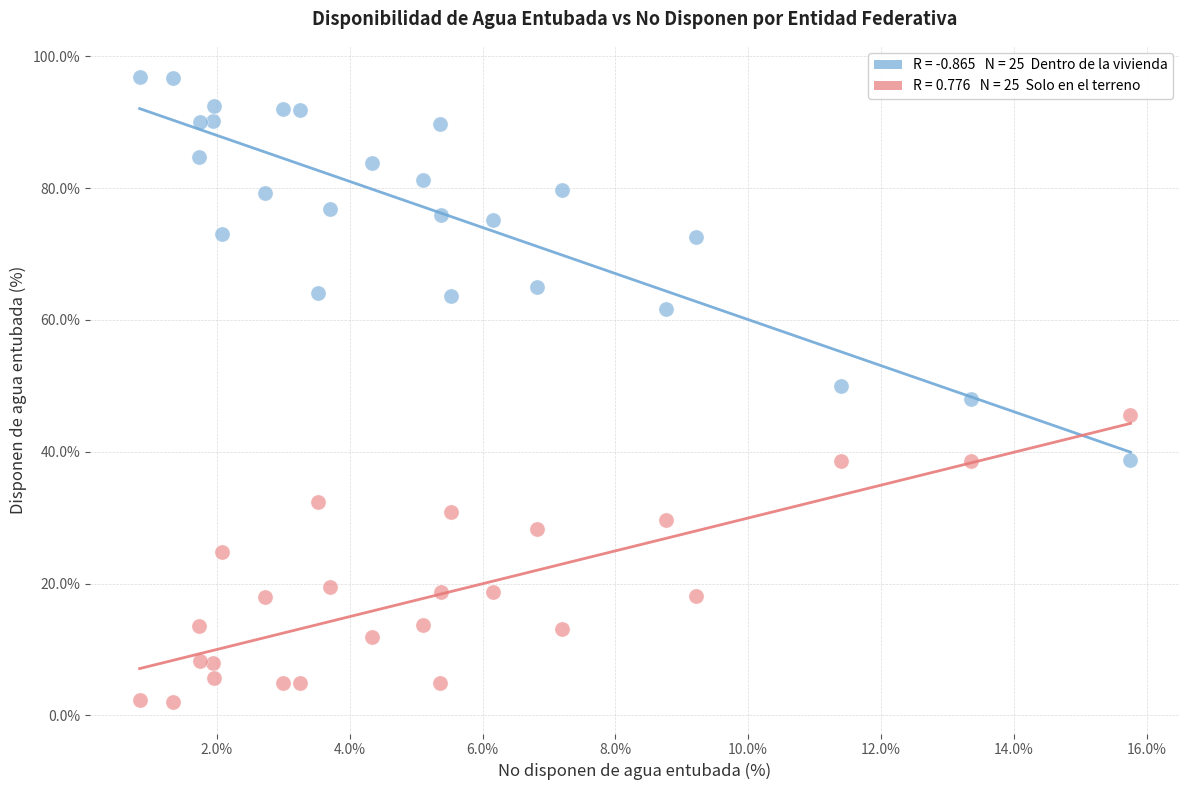

Across all data points, what is the range of X values (max minus min)?

14.9